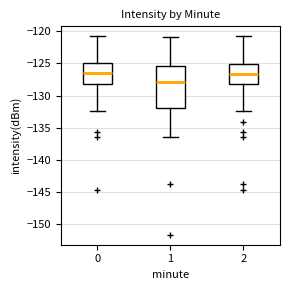

Reading left to right, read every box against the y-axis: the position of its median line, the range the box covers, and the ends of its whiskers. The values are not printed on the chart, so give them approximately, as read against the axis.

0: median -126.5, box -128.0 to -125.0, whiskers -132.5 to -121.0
1: median -128.0, box -132.0 to -125.5, whiskers -136.5 to -121.0
2: median -126.5, box -128.0 to -125.0, whiskers -132.5 to -121.0